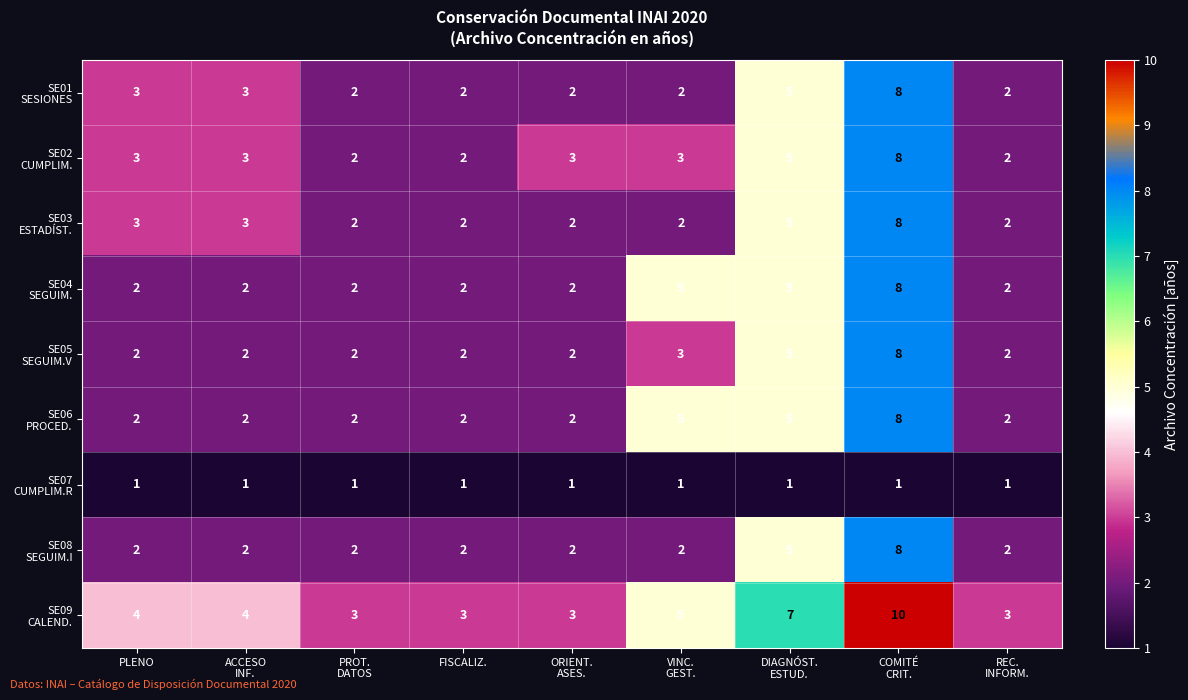

What is the total value across all series at PLENO?

22